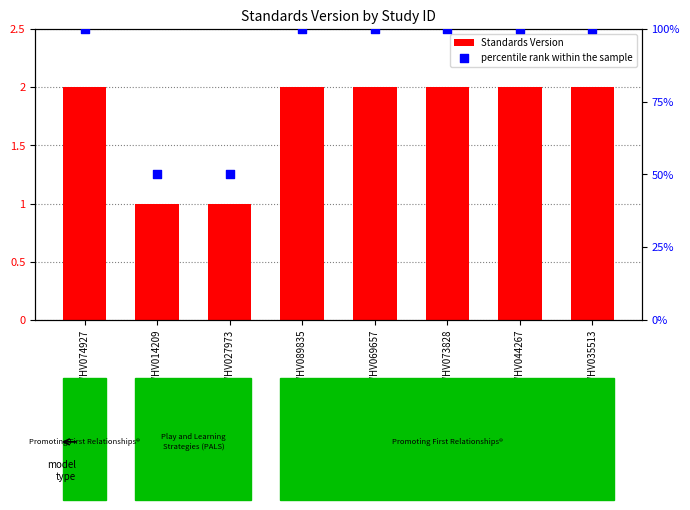

Which series reaches the minimum Y coordinate?

Standards Version